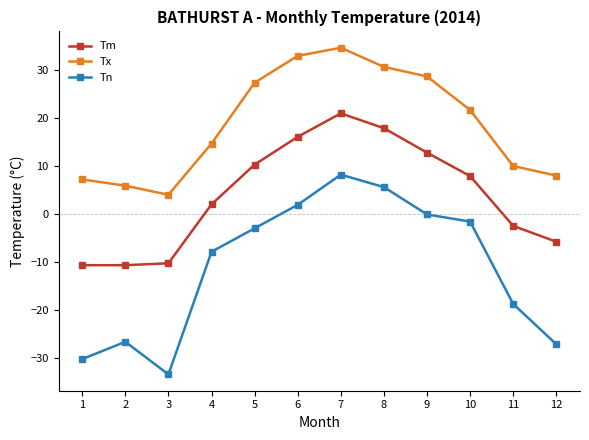

How many series are shown in this chart?

3